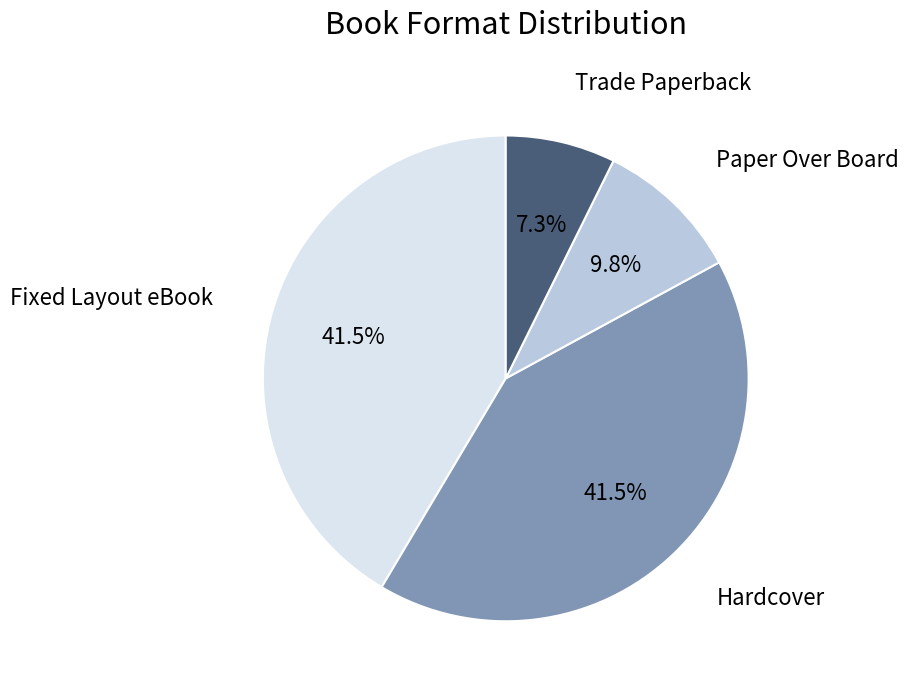

Is there a majority slice in this chart?

No